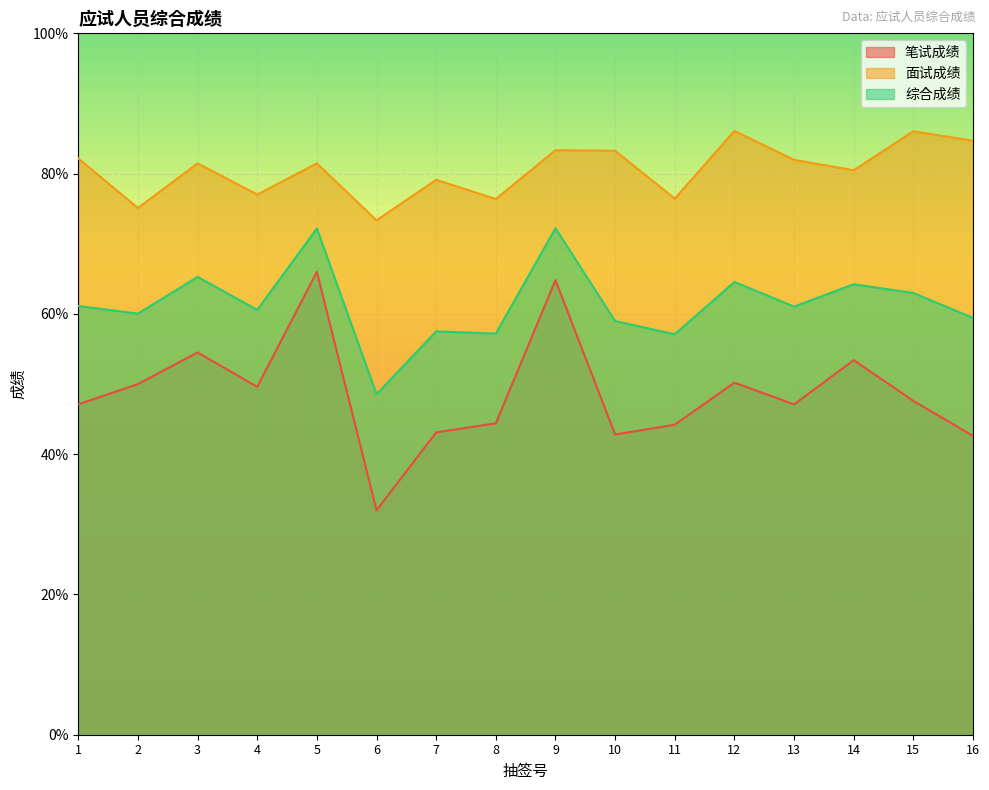

How many values in the 面试成绩 series are below 81?

7